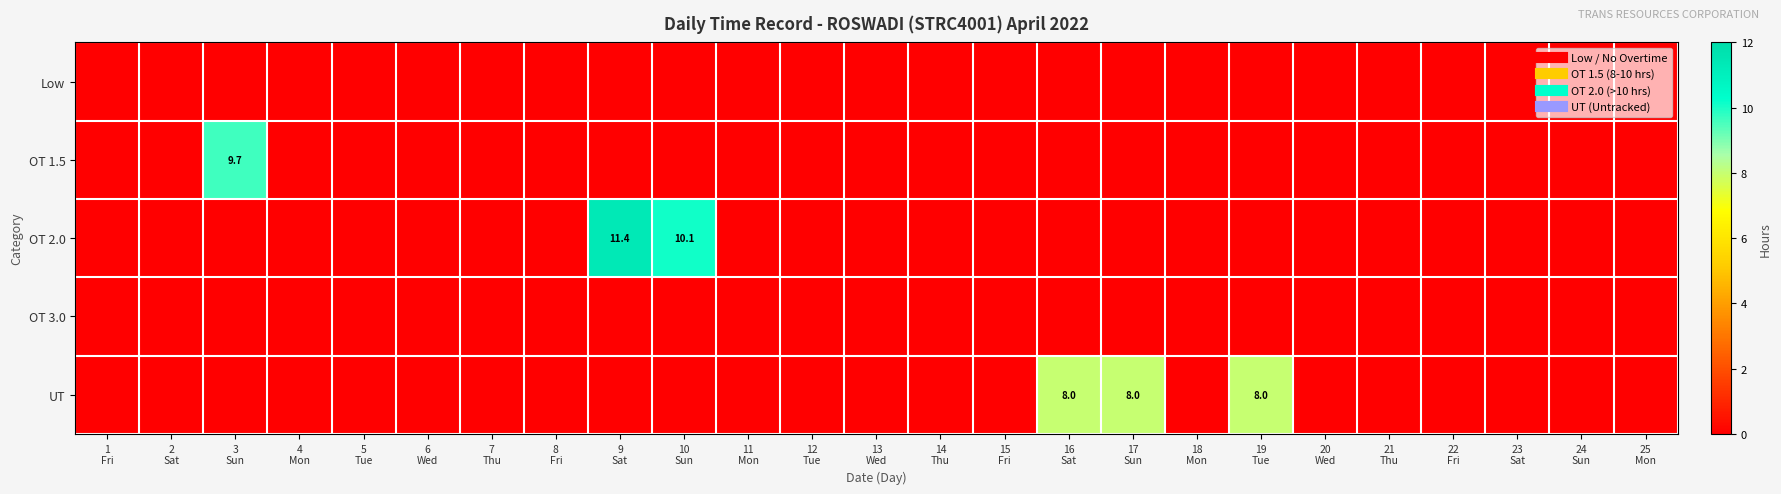

The value of UT at 4 Mon is 0.0. True or false?

True